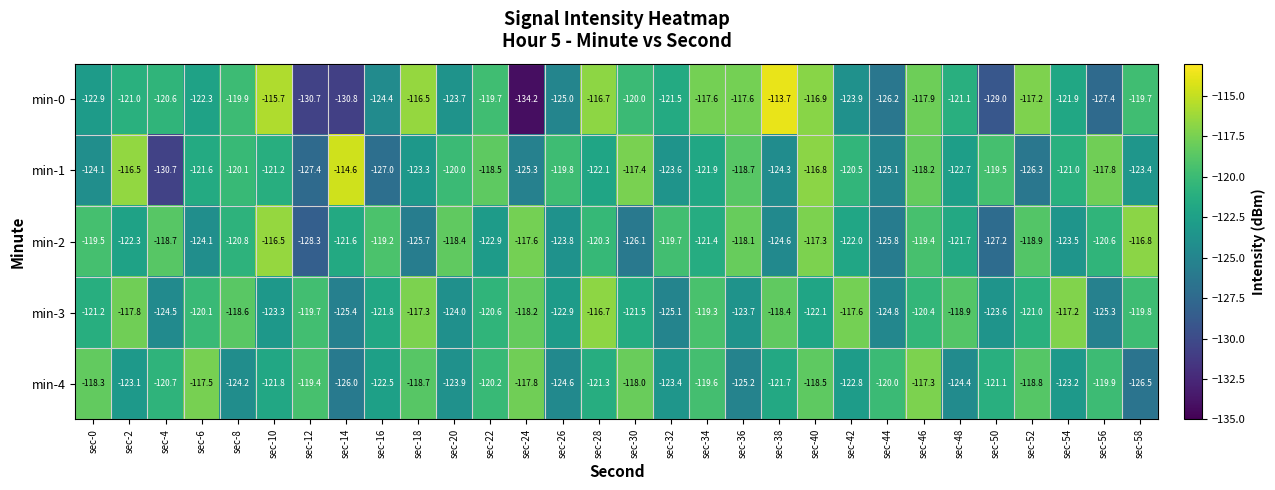

The min-2 series shows -196.3 at sec-16. True or false?

False